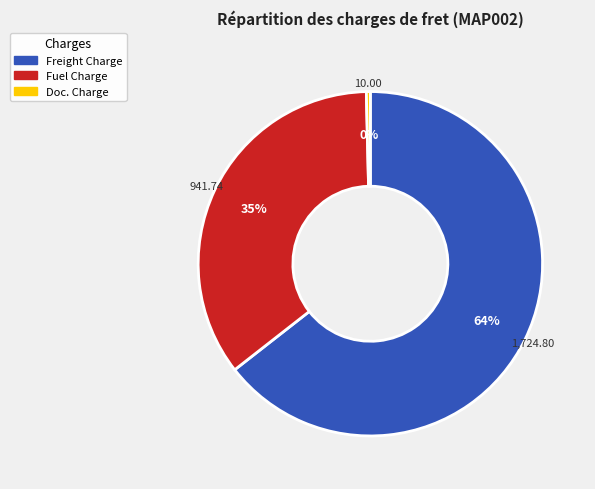

How many slices are in this pie chart?

3